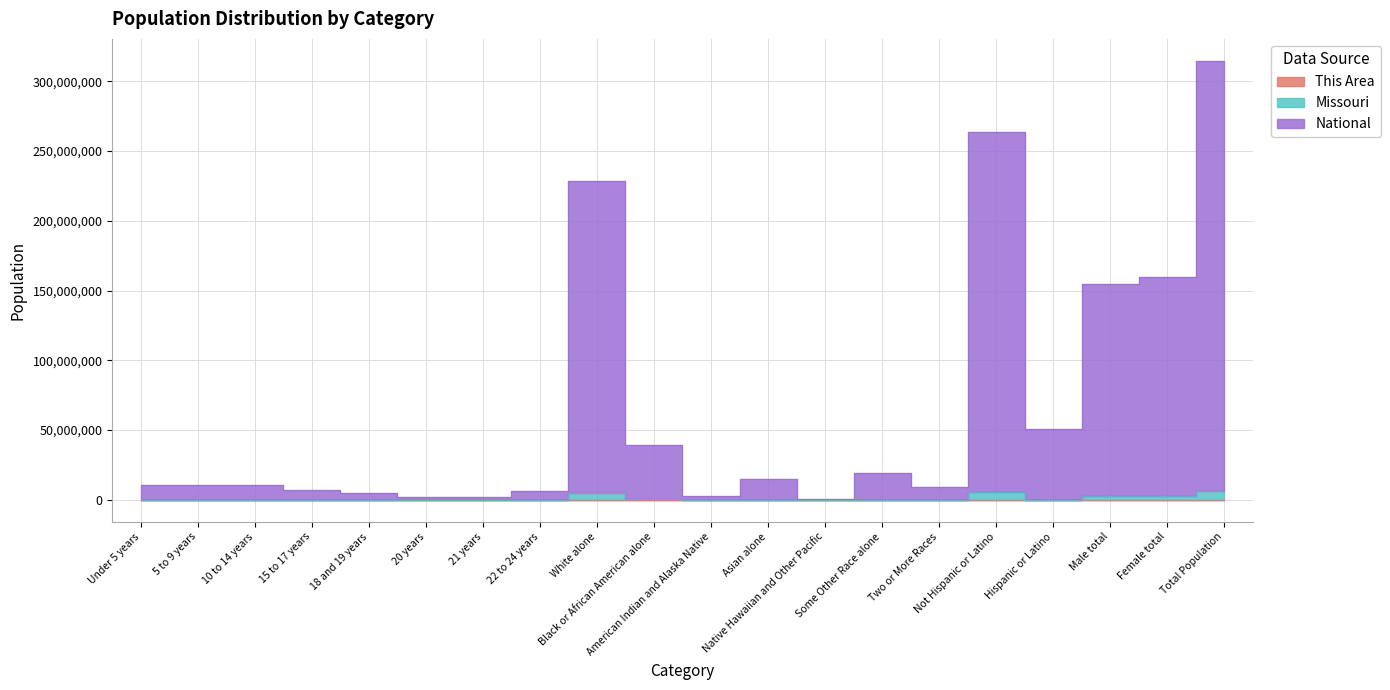

True or false: Missouri and National intersect in this chart.

False